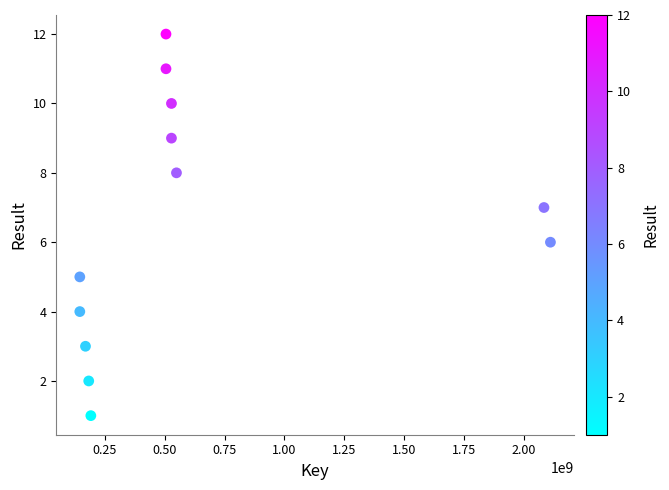

What is the average X value?

636900483